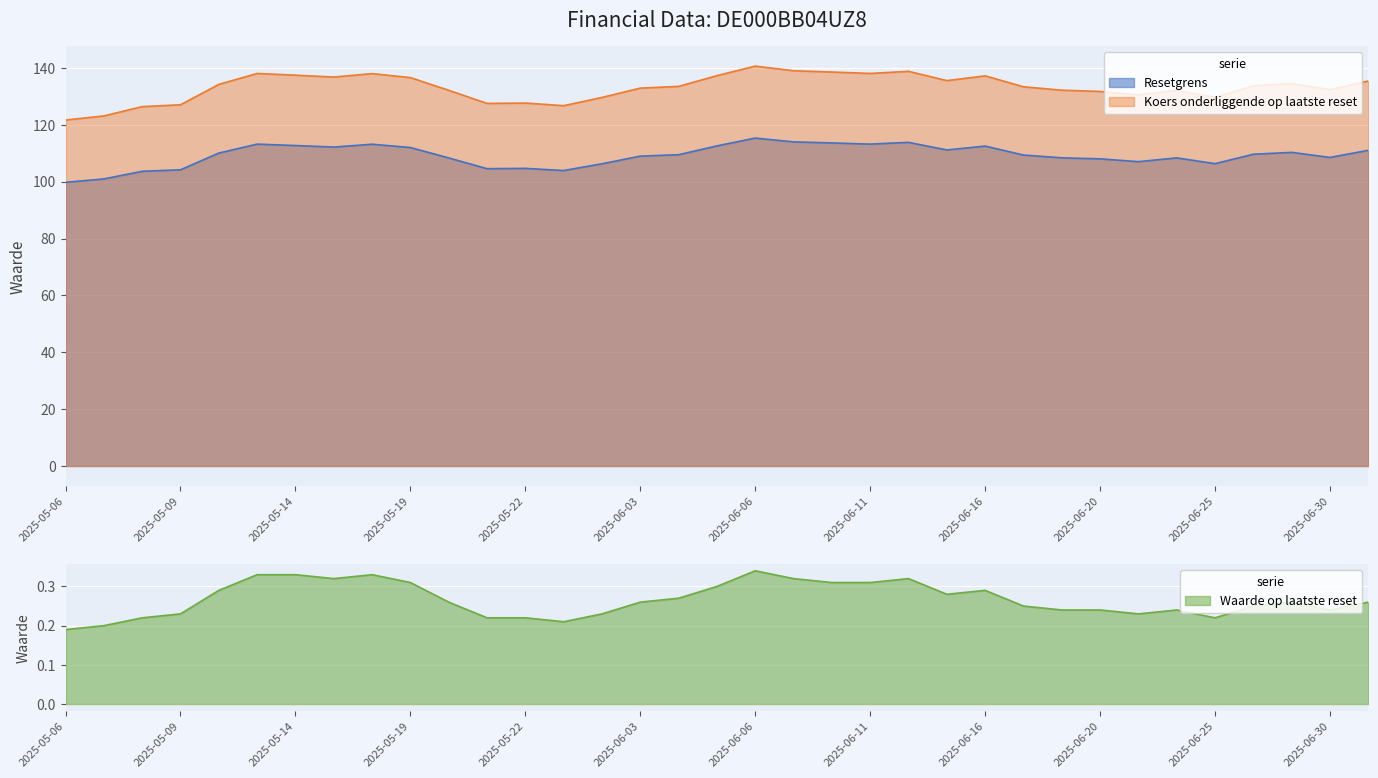

How many lines are shown in the chart?

3